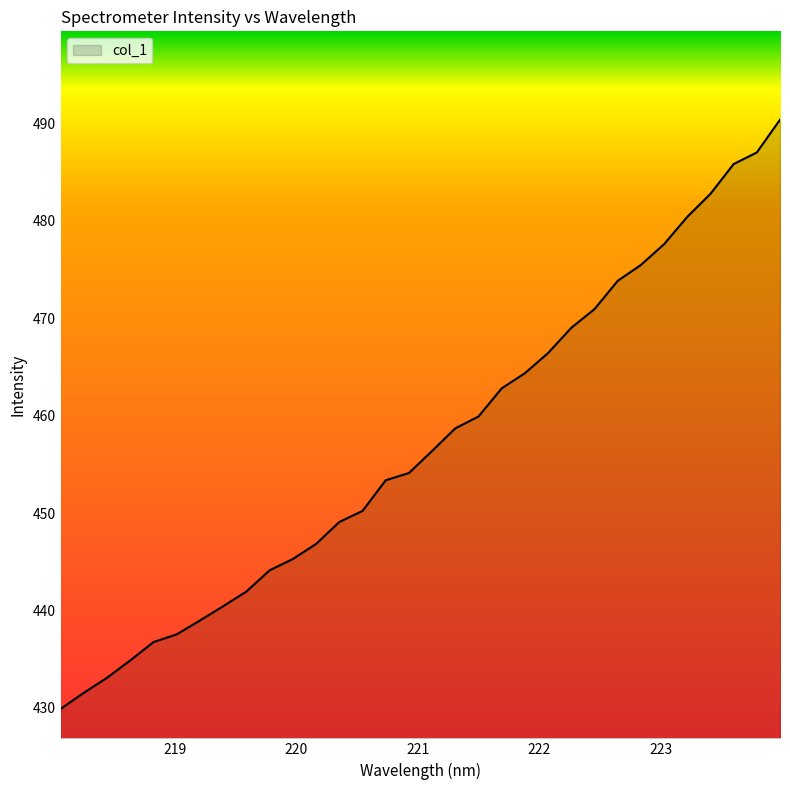

What is the difference between the maximum and minimum values?

60.5